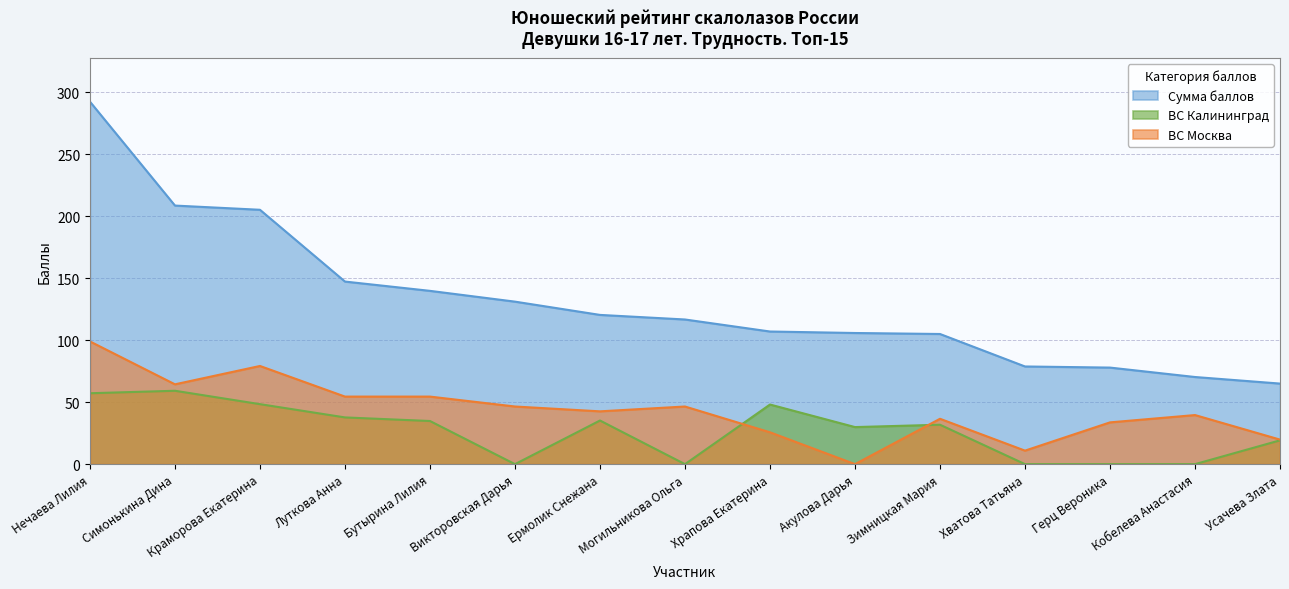

What is the total value across all series at Нечаева Лилия?

448.6